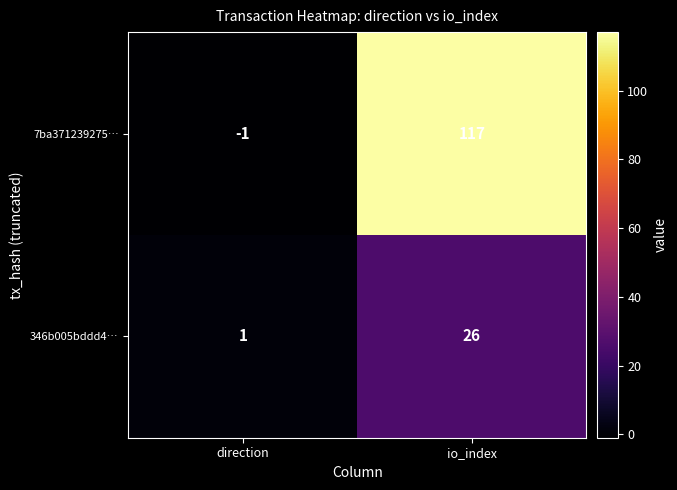

What is the difference between the 7ba371239275… values at direction and io_index?

118